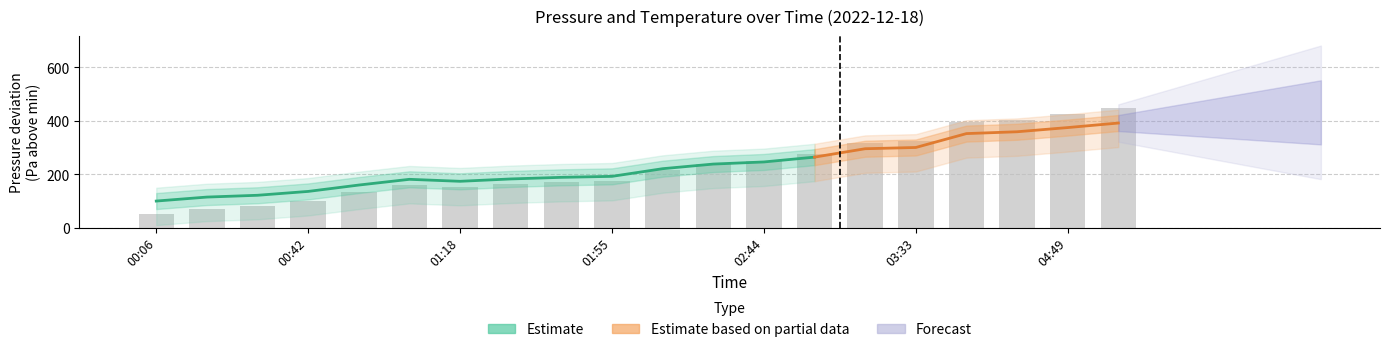

Count the number of values greater than 215.

10